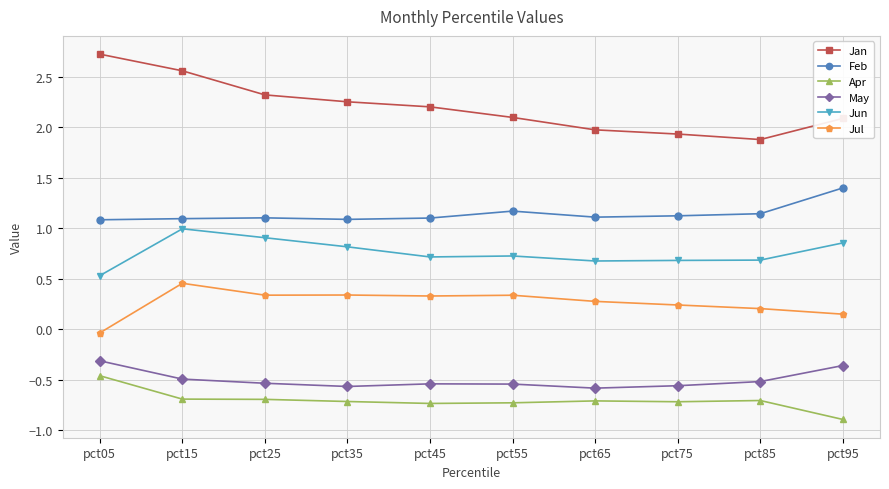

True or false: Jan and Jun cross at least once.

False